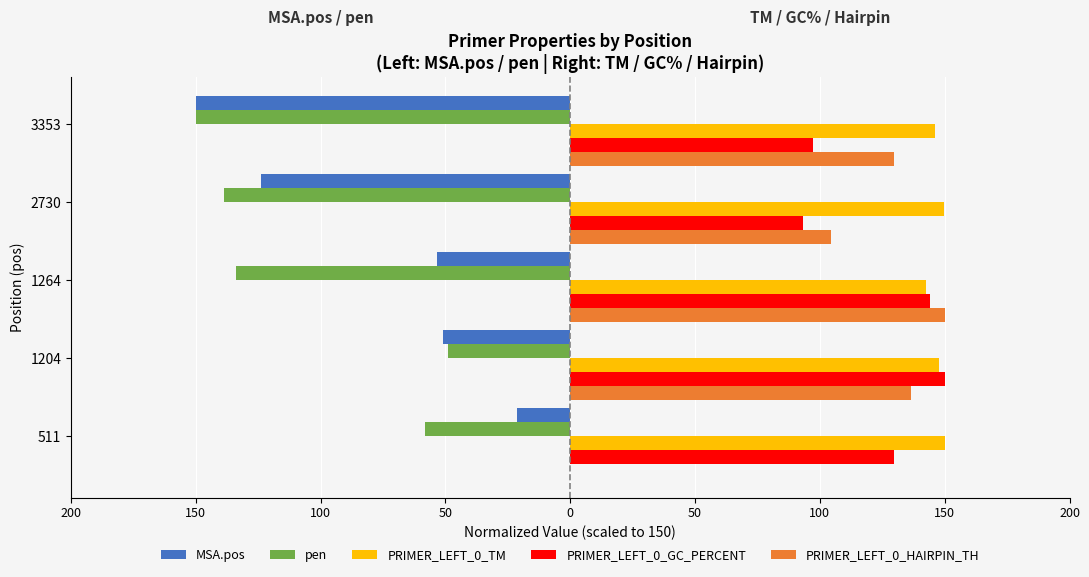

At how many categories does at least one series exceed 10?

5